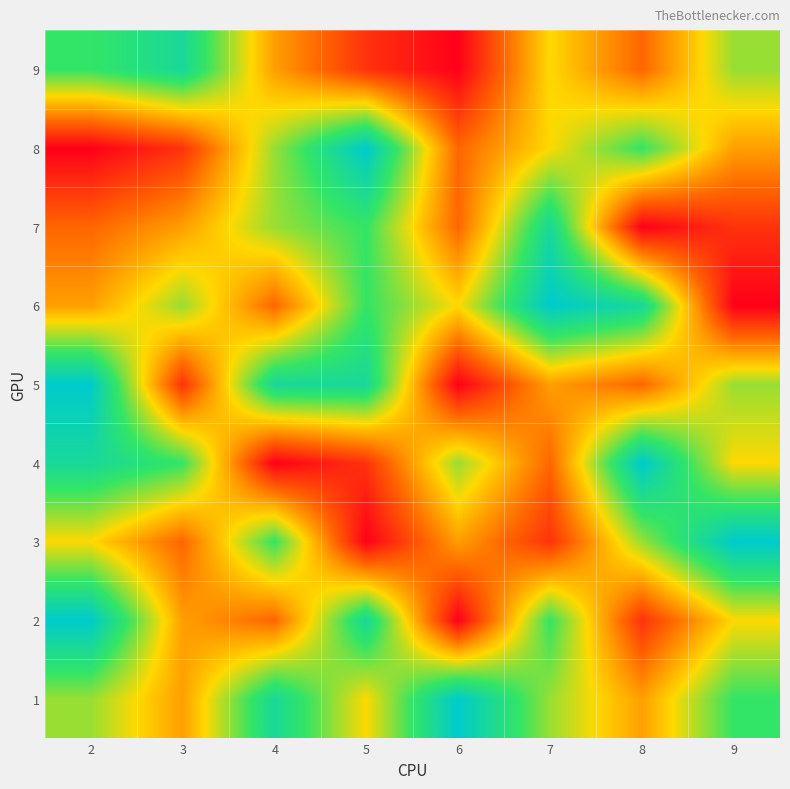

How many distinct data groups are displayed?

9